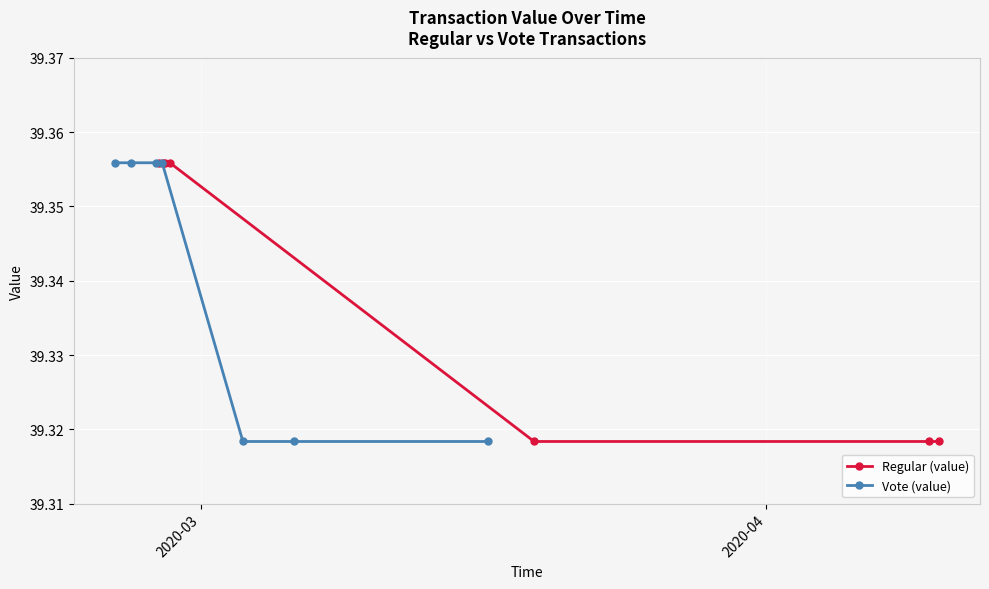

What is the value of the Vote (value) point at the 4th from the left?

39.4